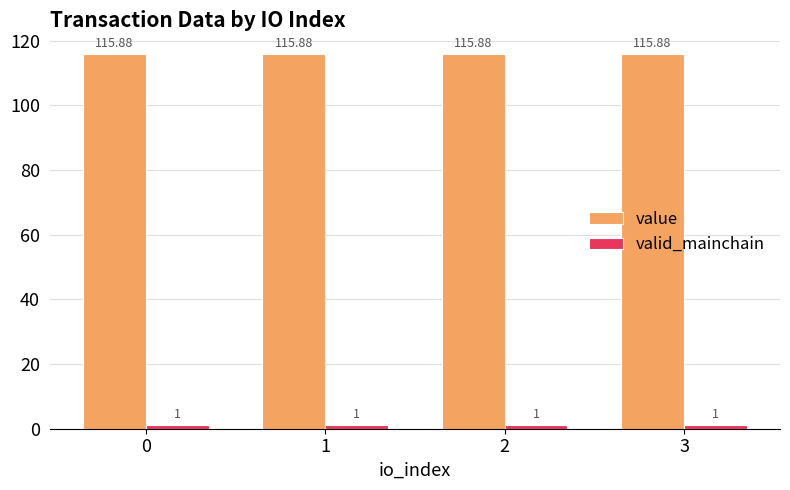

The value series shows 115.9 at 2. True or false?

True